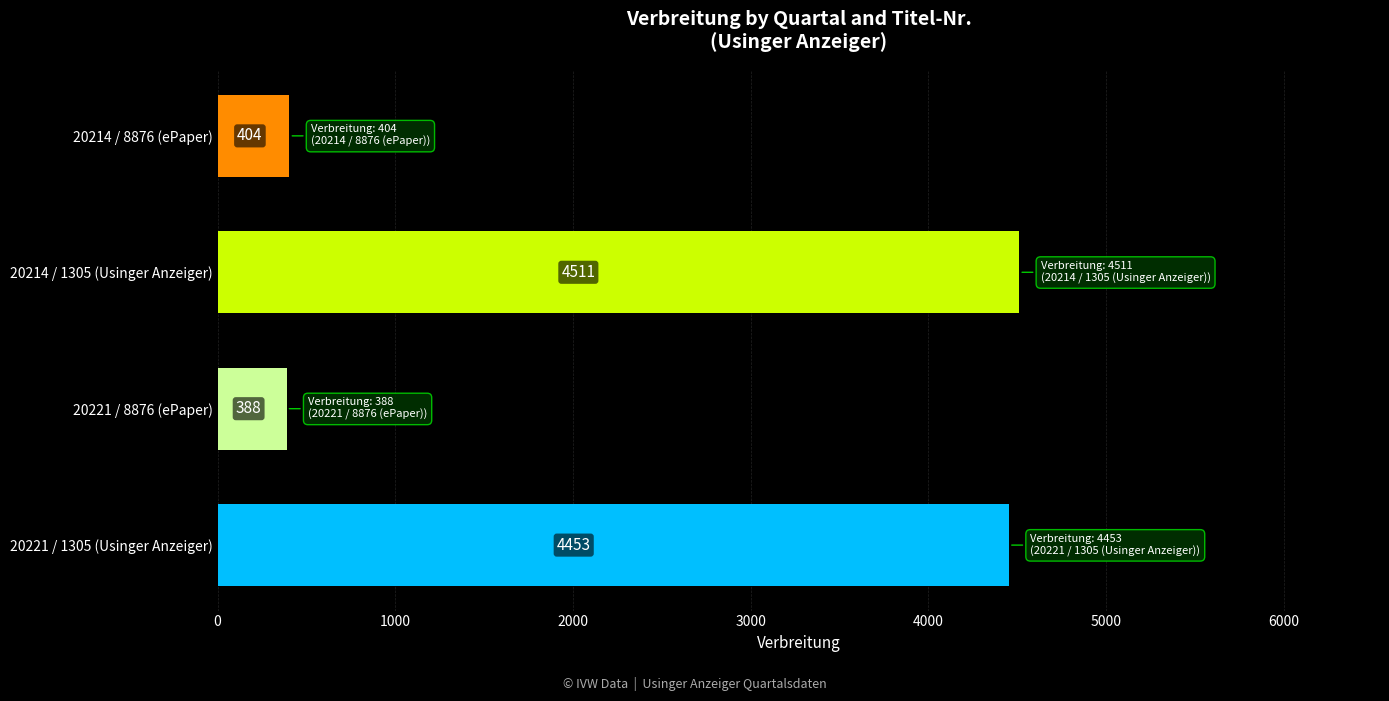

What is the change in value from 20221 / 8876 (ePaper) to 20214 / 8876 (ePaper)?

+16